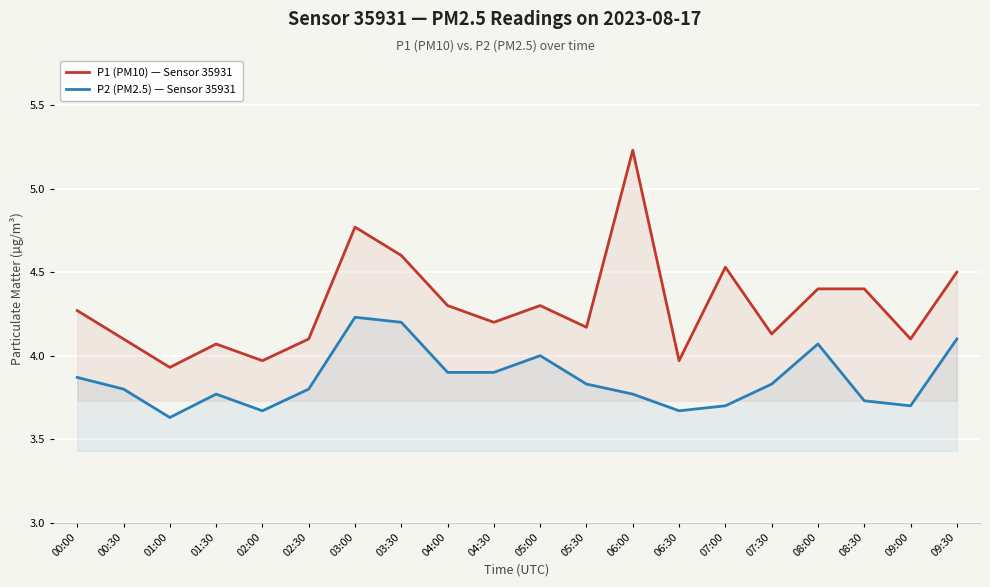

Which category has the highest value across all series?

06:00